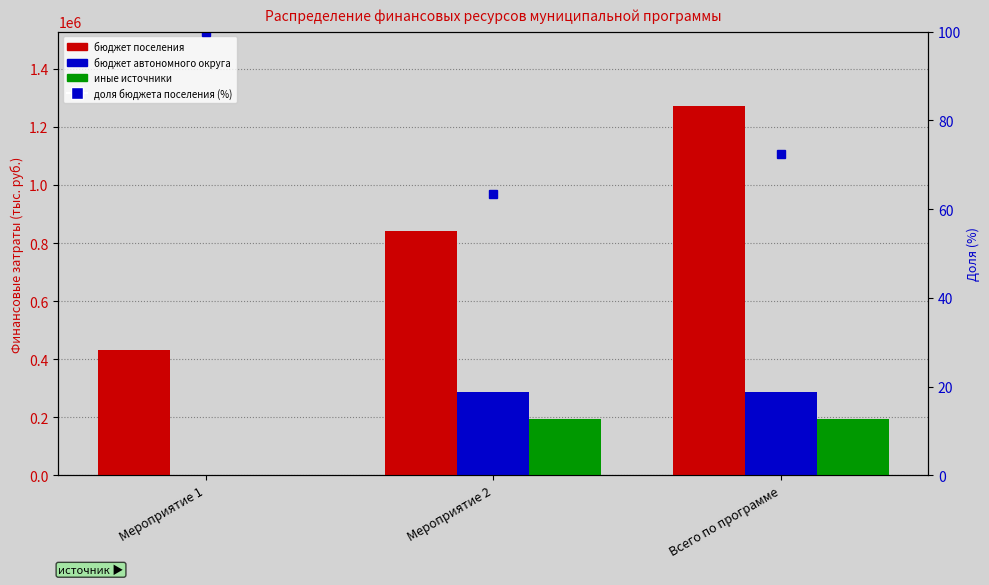

What is the maximum value shown in the chart?

1273361.6